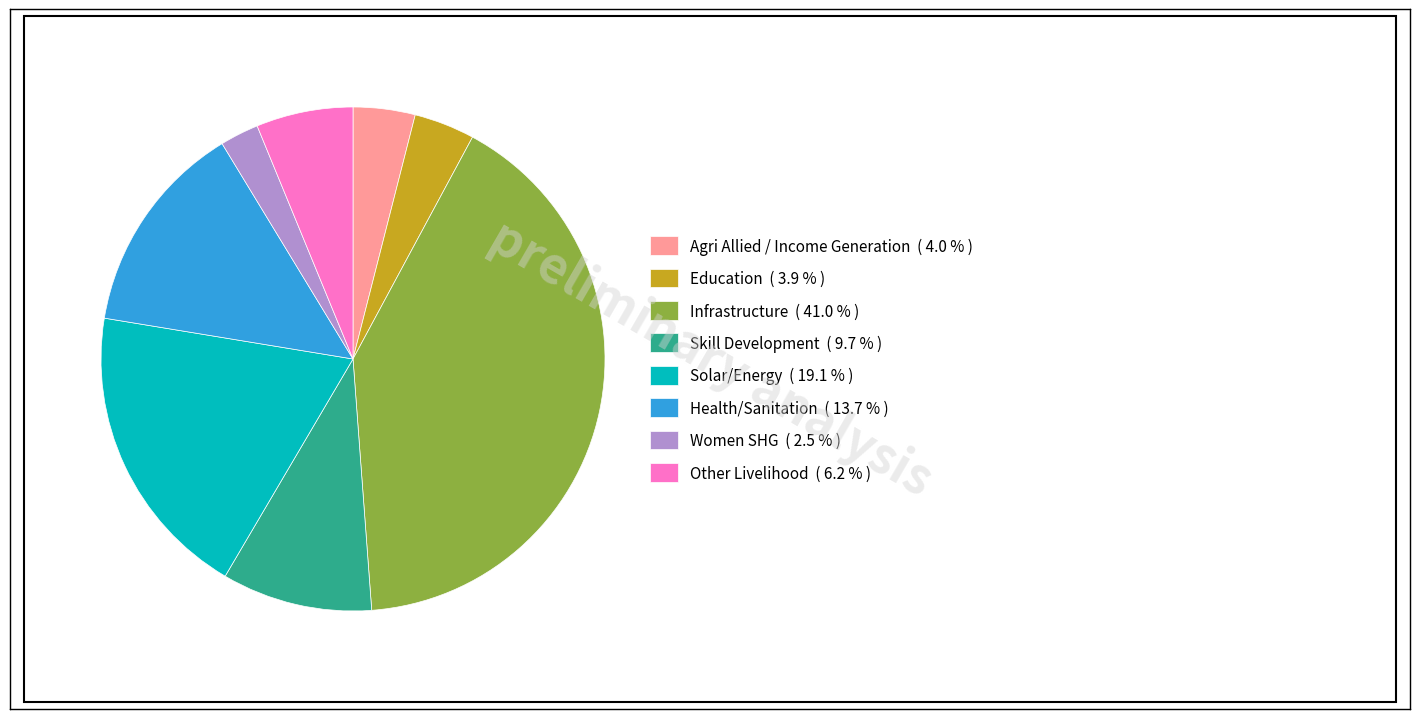

Combined, do Women SHG ( 2.5 % ) and Other Livelihood ( 6.2 % ) account for over 50%?

No